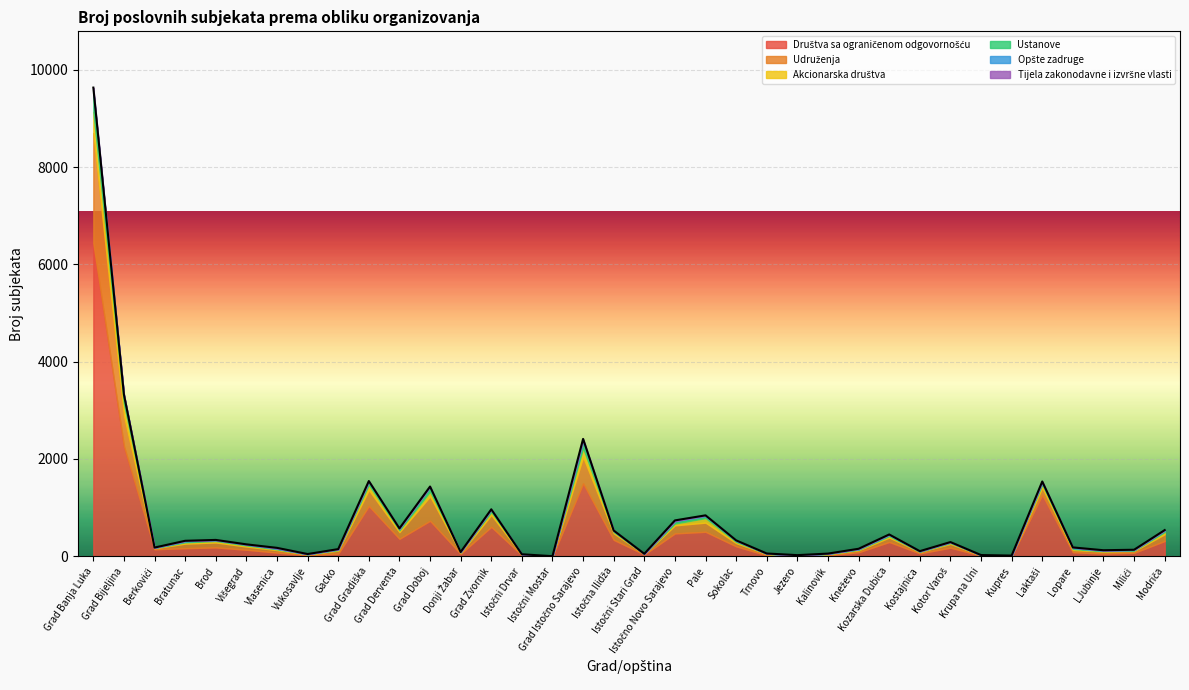

After their last crossing, which series has the higher values: Udruženja or Akcionarska društva?

Udruženja